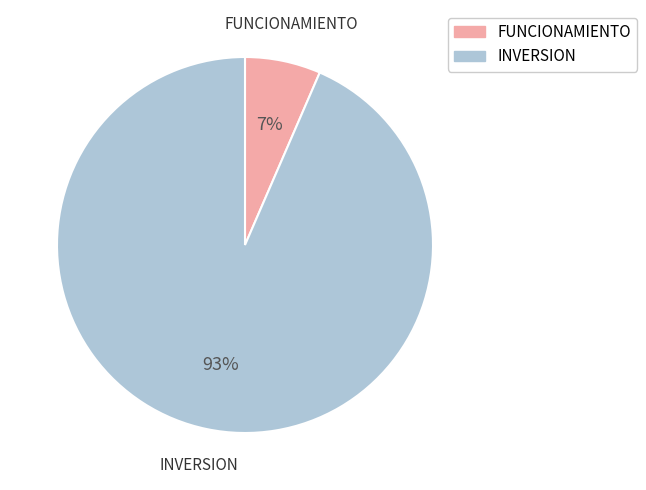

To the nearest percent, what portion does INVERSION represent?

93%